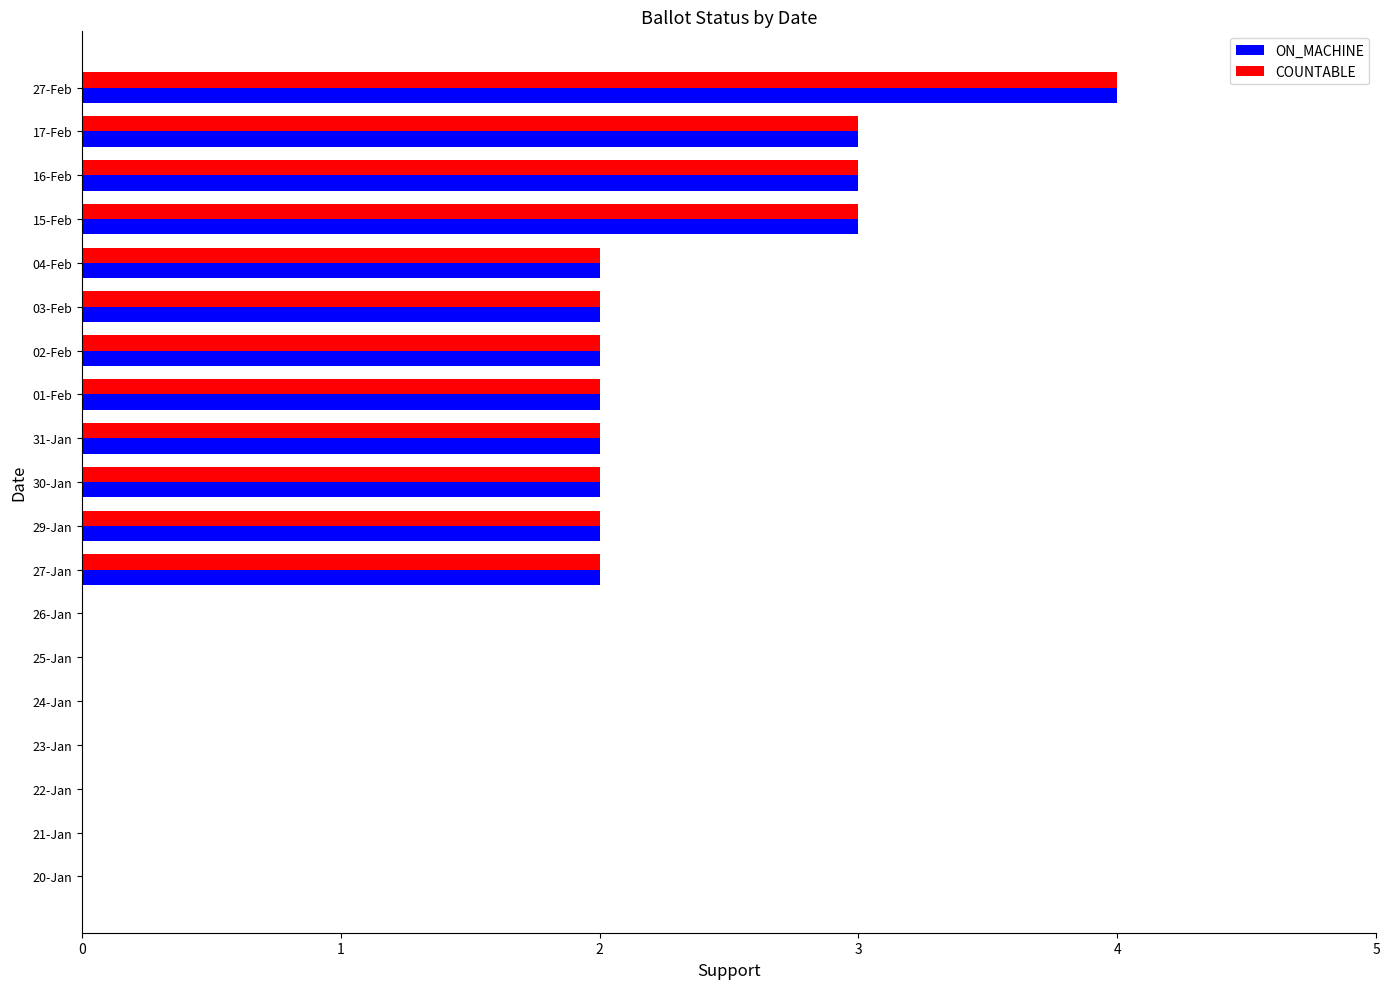

What is the sum of the ON_MACHINE values at 23-Jan and 17-Feb?

3